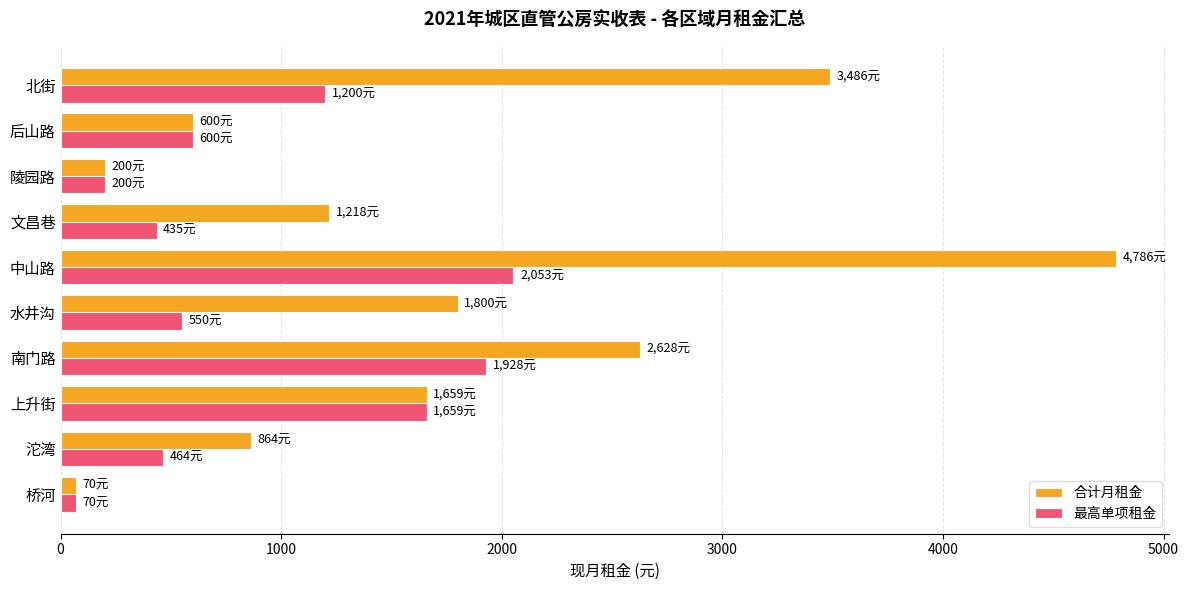

True or false: 最高单项租金 has a value of 200 at 陵园路.

True